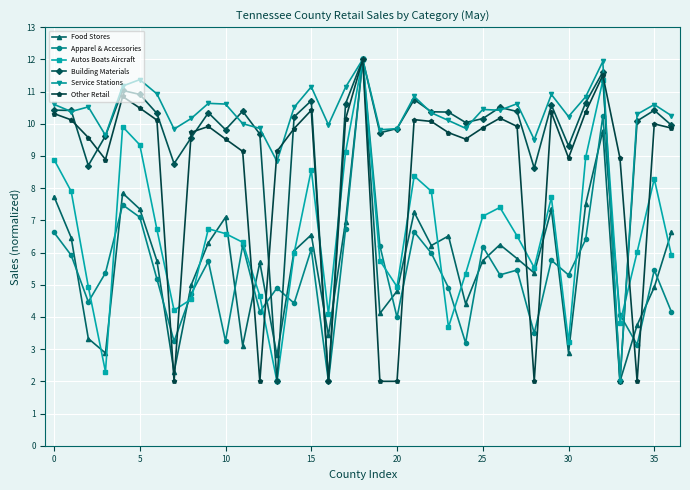

Which series has the largest total across all categories?

Service Stations